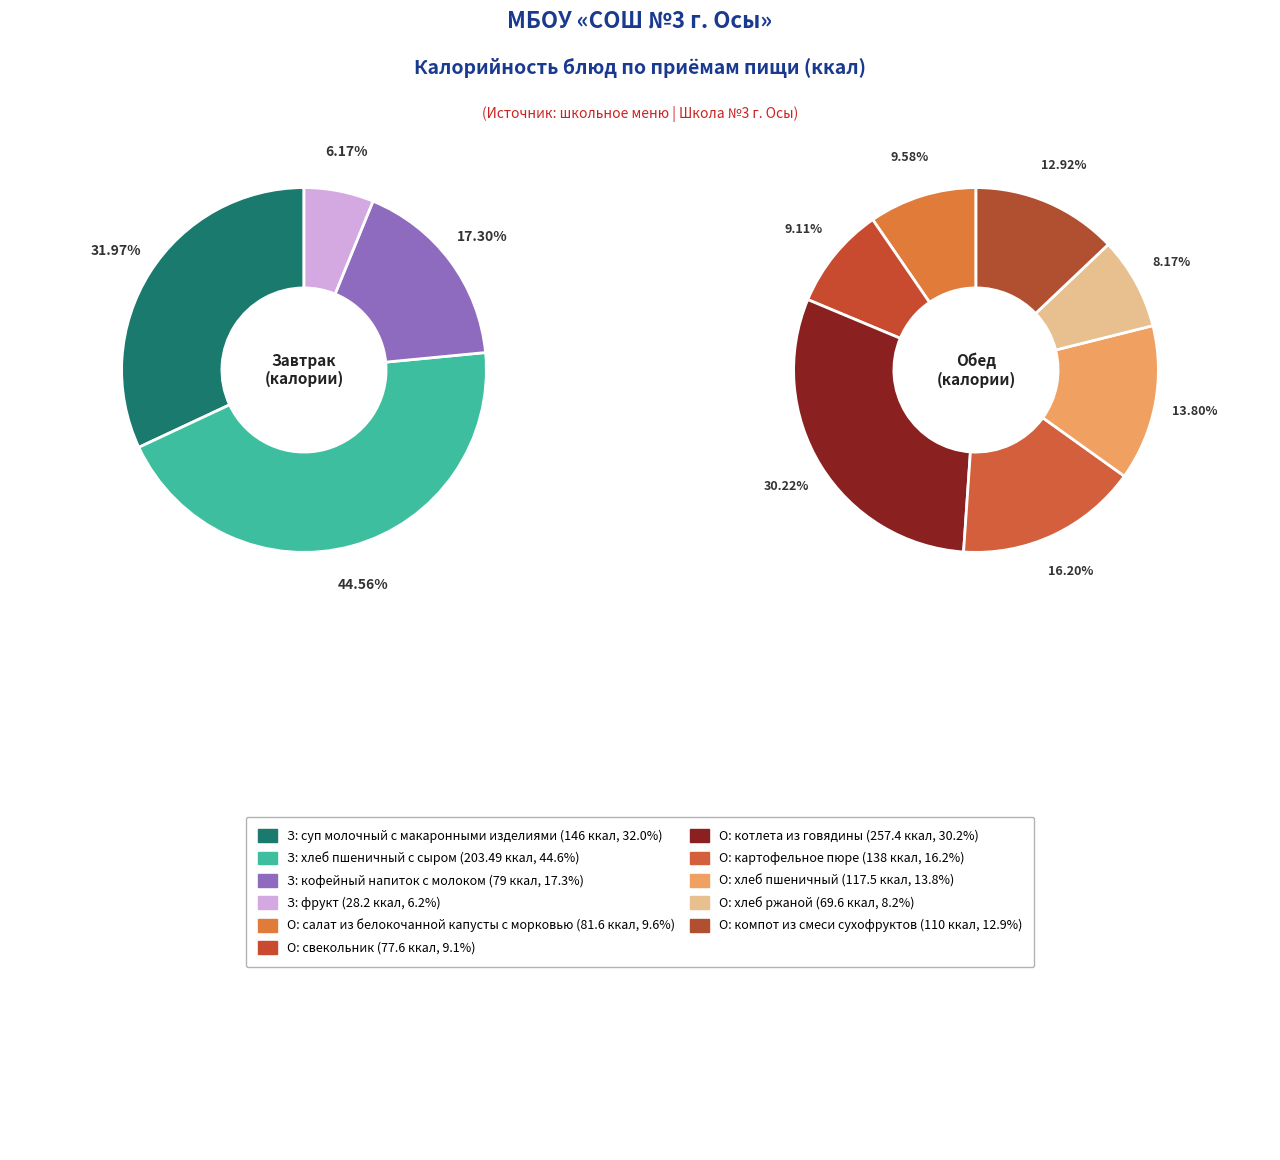

Is it true that суп молочный с макаронными изделиями is 32% of the pie?

True